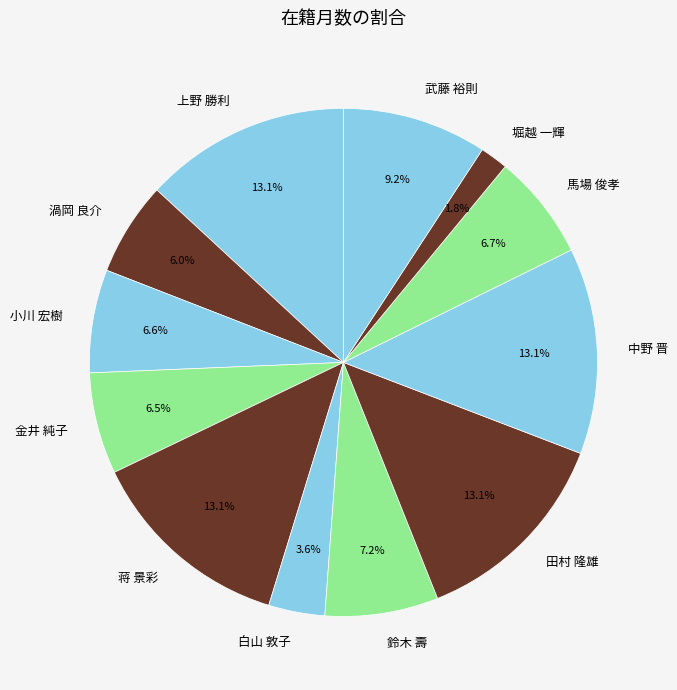

To the nearest percent, what portion does 渦岡 良介 represent?

6%